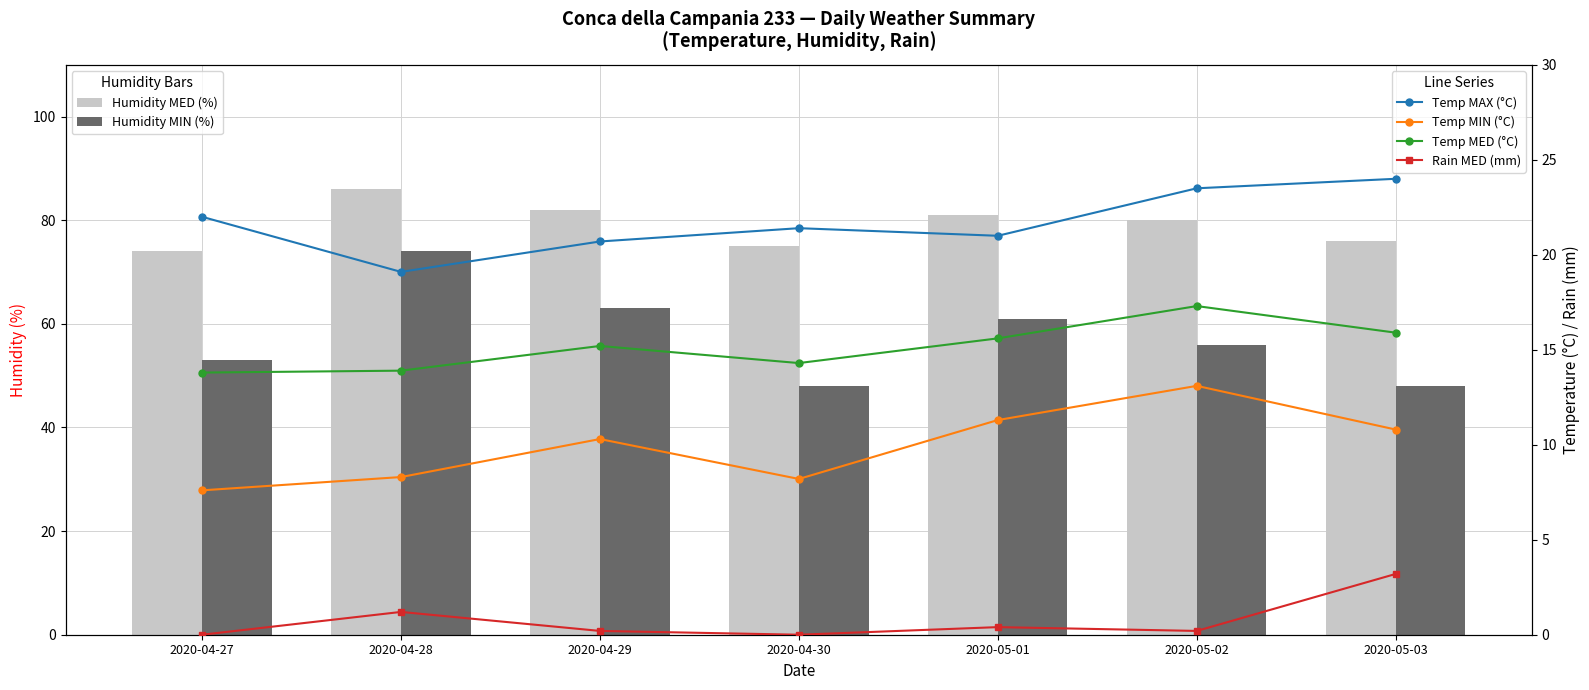

What is the difference between the highest and lowest values at 2020-05-03?

72.8